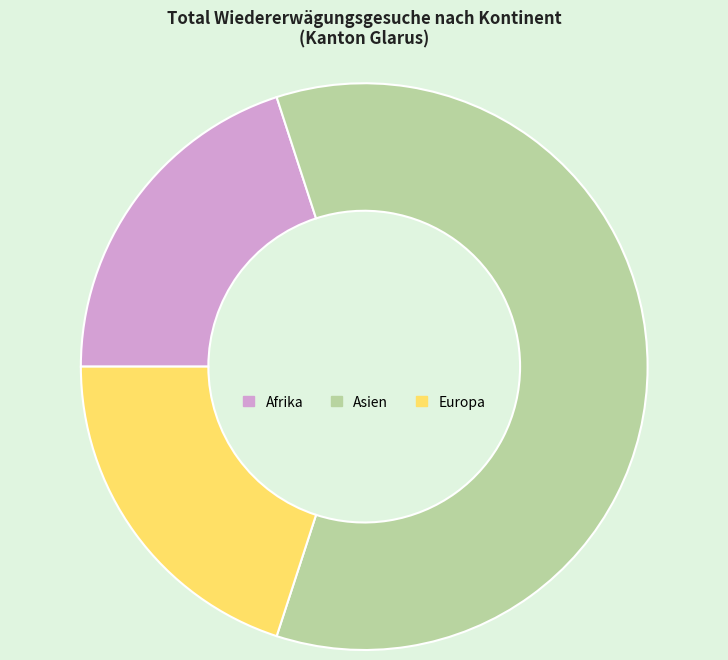

Is it true that Afrika is 10% of the pie?

False